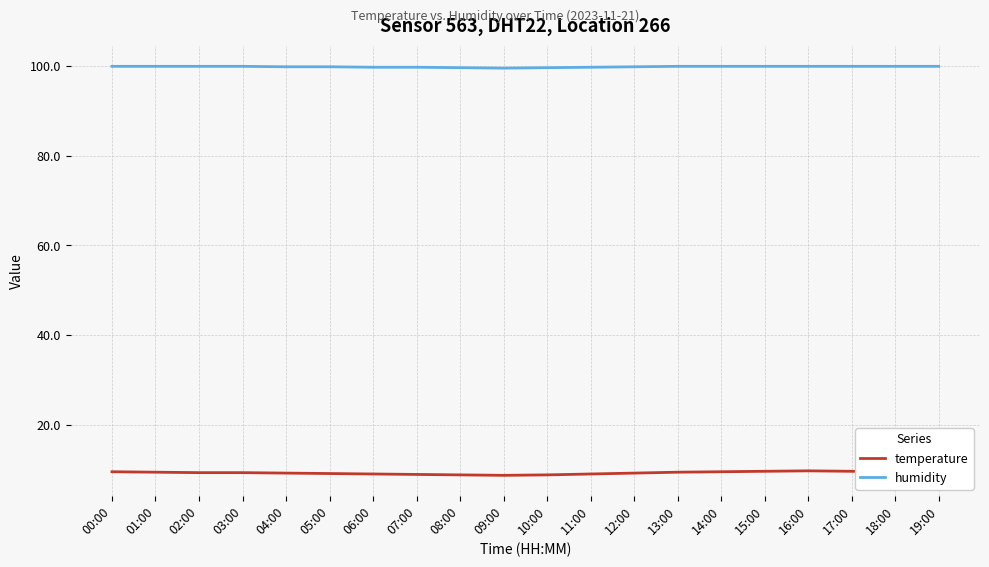

What value does the temperature series have at 17:00?

9.6